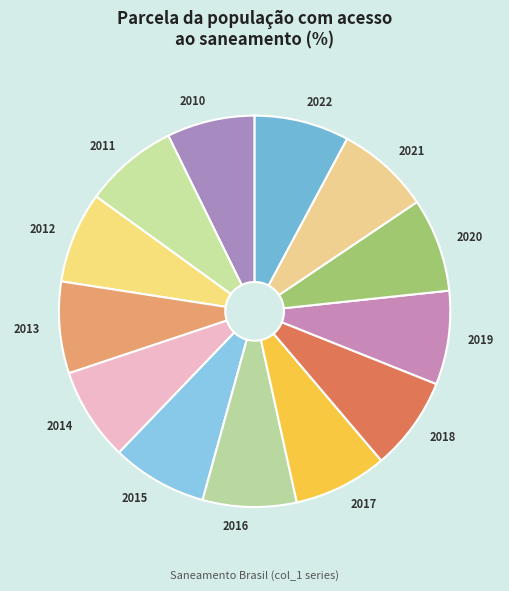

Is there any slice that represents more than half of the pie?

No